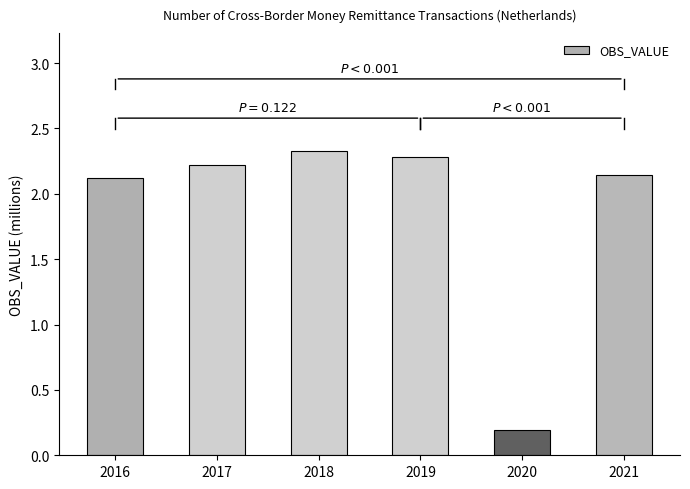

What is the average value?

1.9